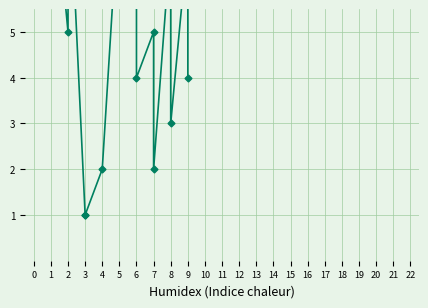

What is the greatest value displayed?

9